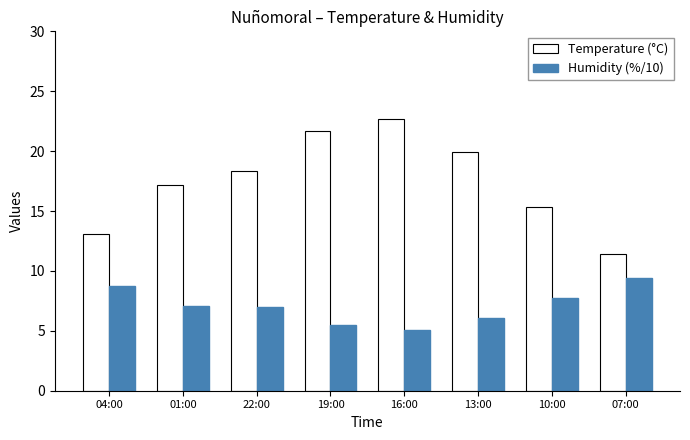

Read the Humidity (%/10) value at 04:00.

8.7